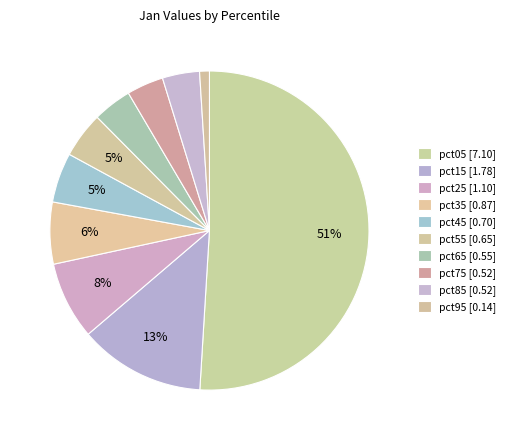

Does pct75 account for over 50% of the chart?

No